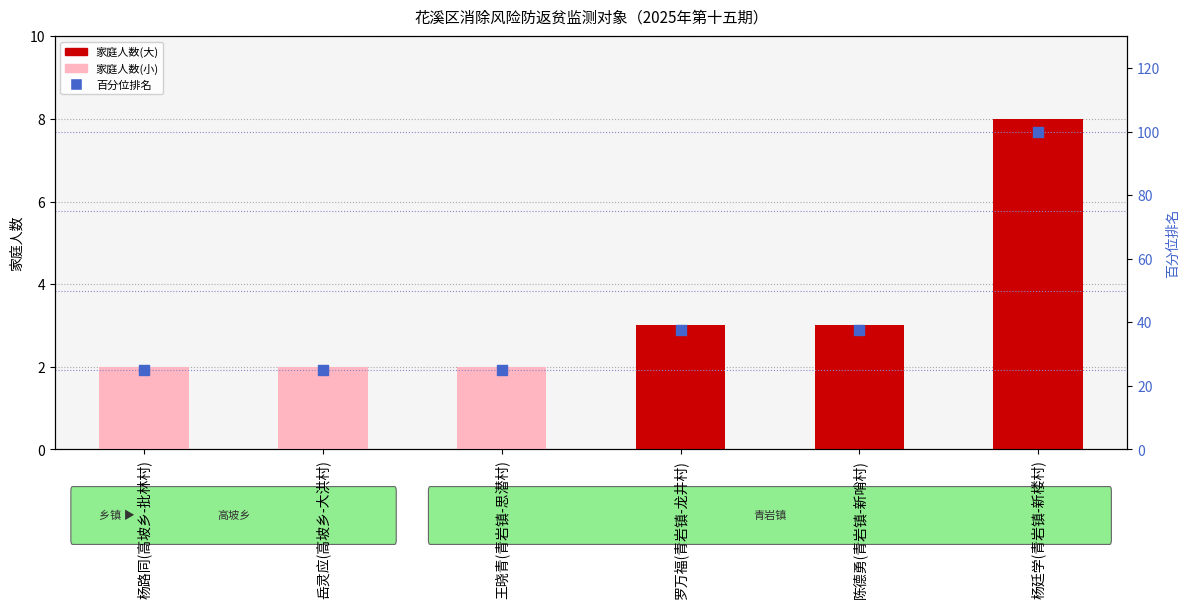

Which series contains the highest Y value?

家庭人数百分位